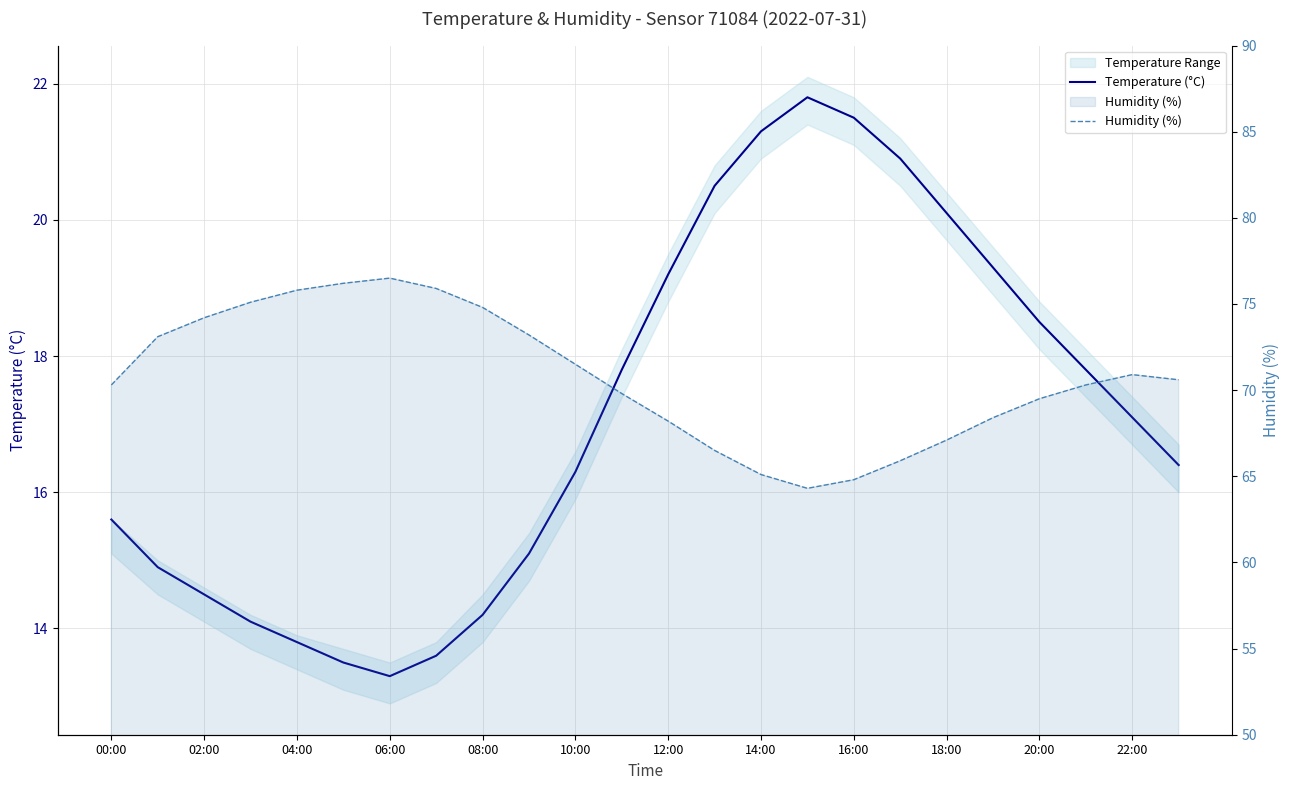

How many interior local peaks does the Temperature (°C) series have?

1